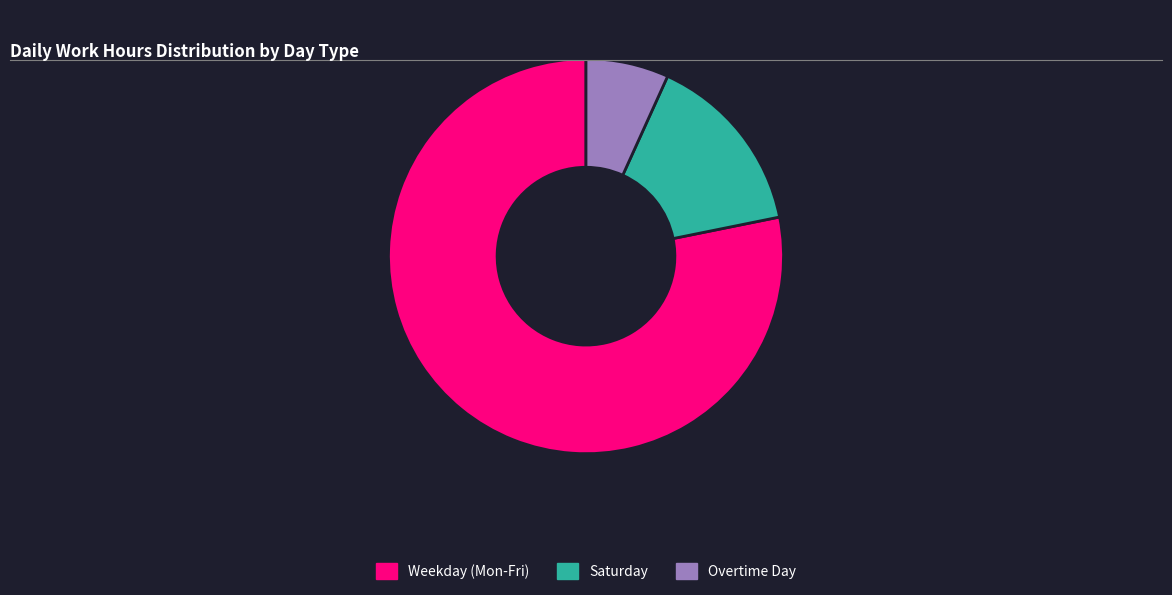

Rank the categories by value from lowest to highest.

Overtime Day, Saturday, Weekday (Mon-Fri)